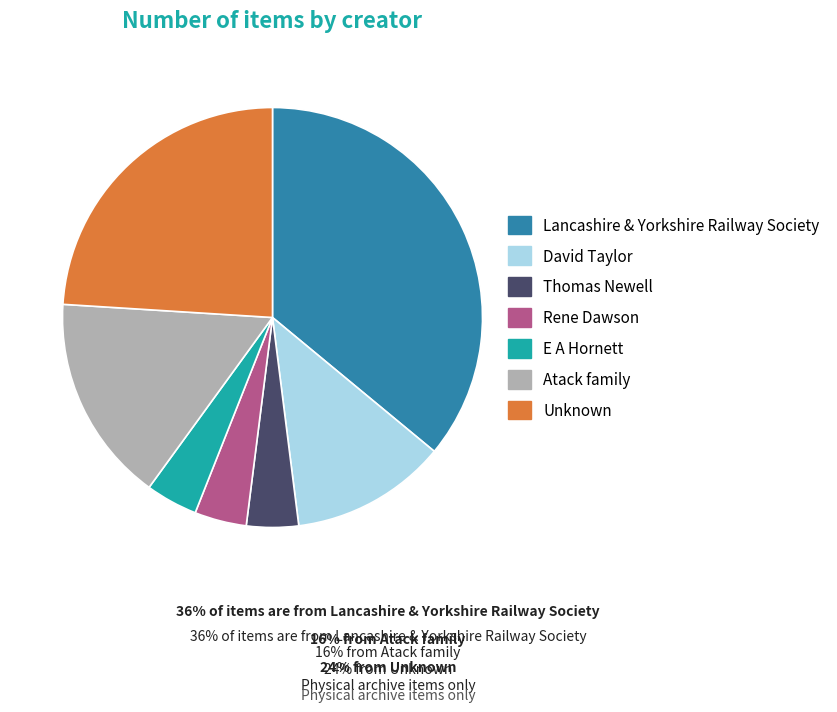

Does any single category account for the majority?

No